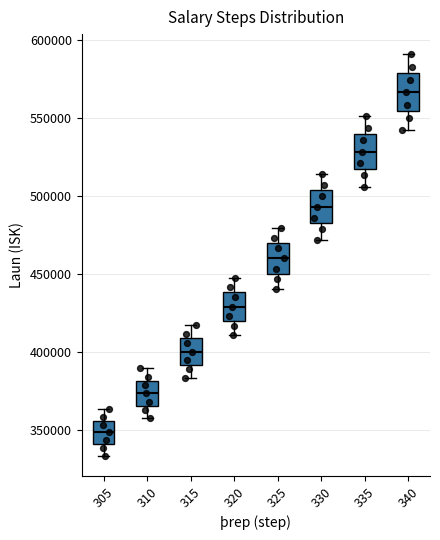

Which box has the lowest median line?

305